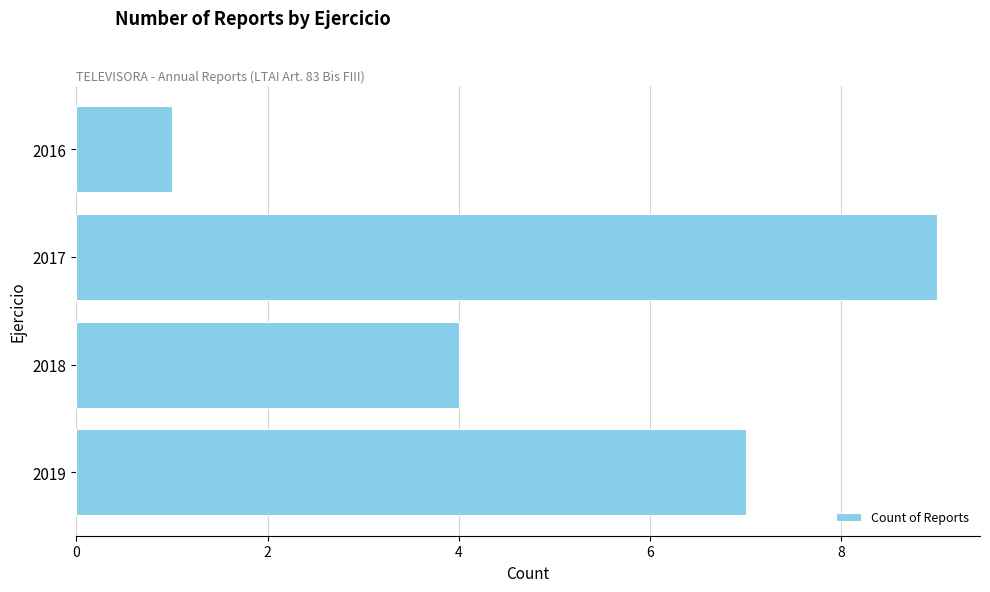

What is the sum of all values?

21